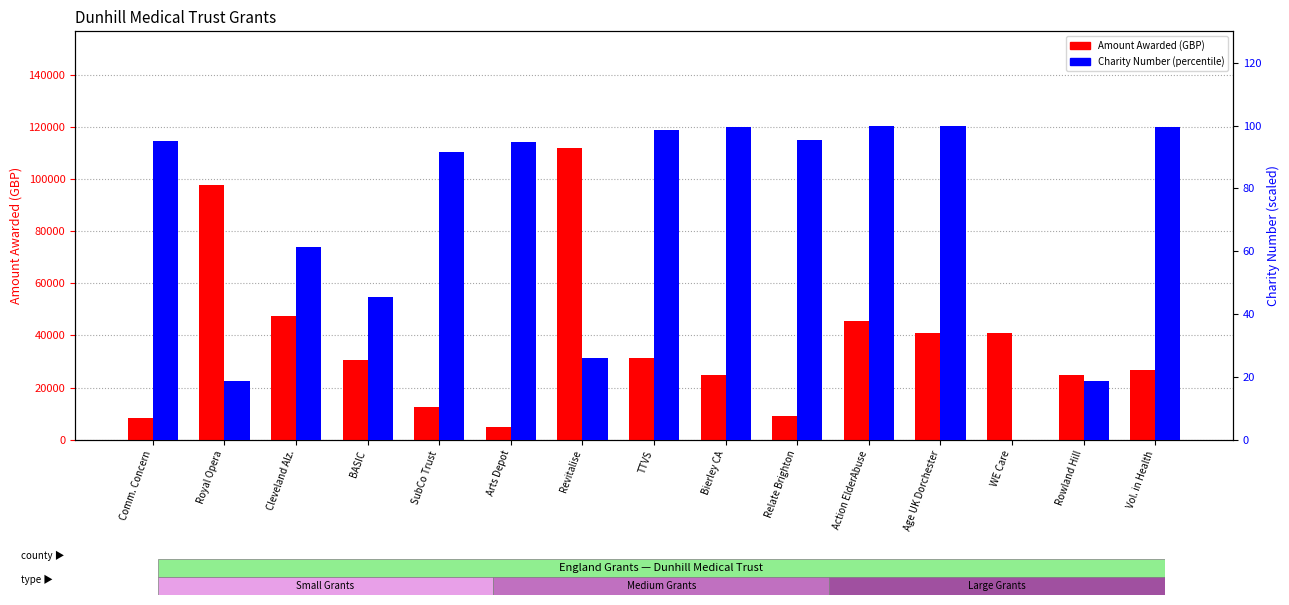

Is it true that Charity Number (percentile) equals 173.4 at Vol. in Health?

False